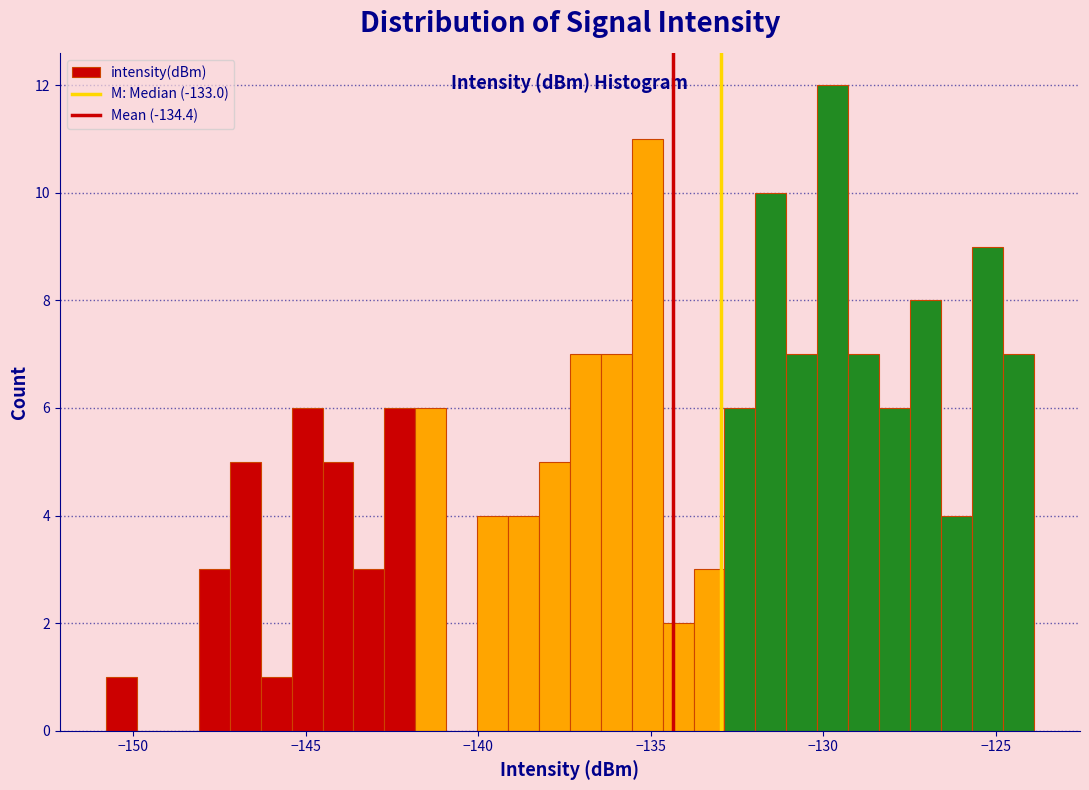

Read against the x-axis, roughly where is the centre of the tallest bar?

-129.5